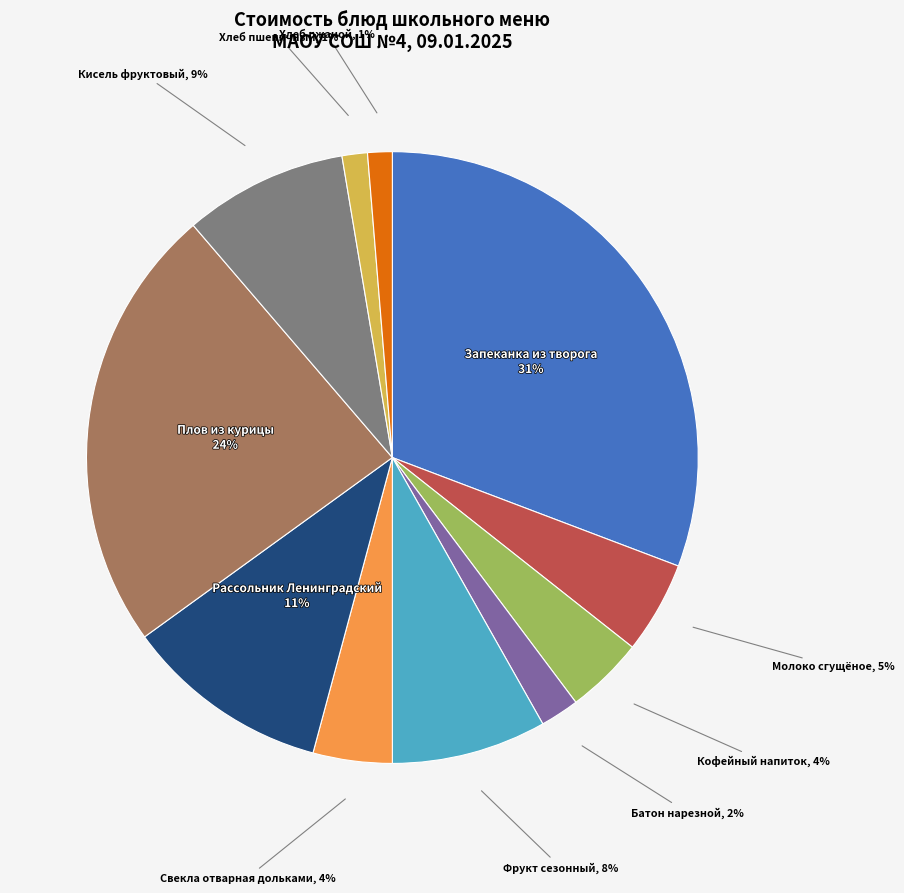

Count the number of slices in the pie.

11